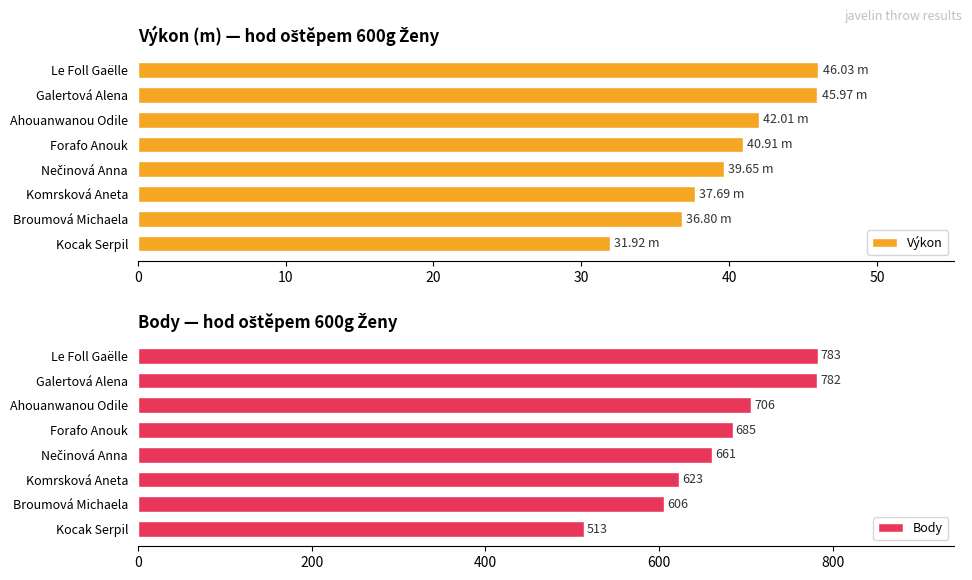

What is the sum of all Výkon values?

321.0